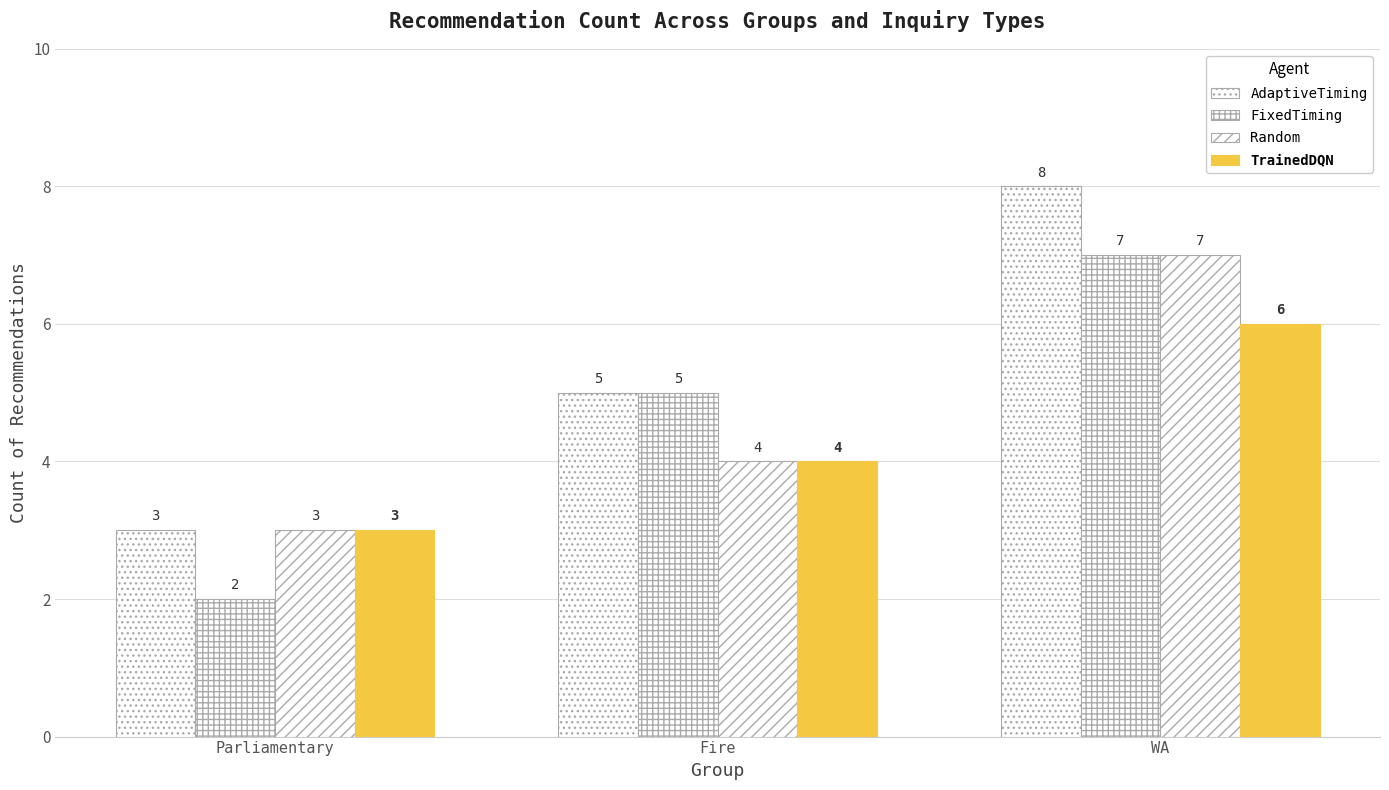

Is it true that FixedTiming equals 1 at Parliamentary?

False